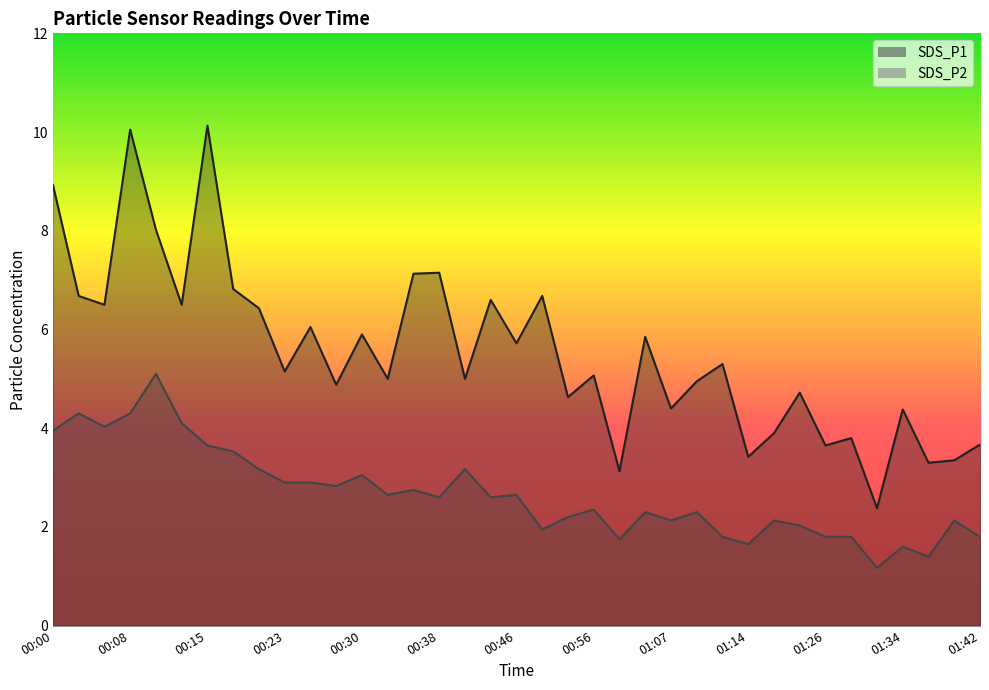

What is the difference between the SDS_P1 values at 00:38 and 01:34?

2.8